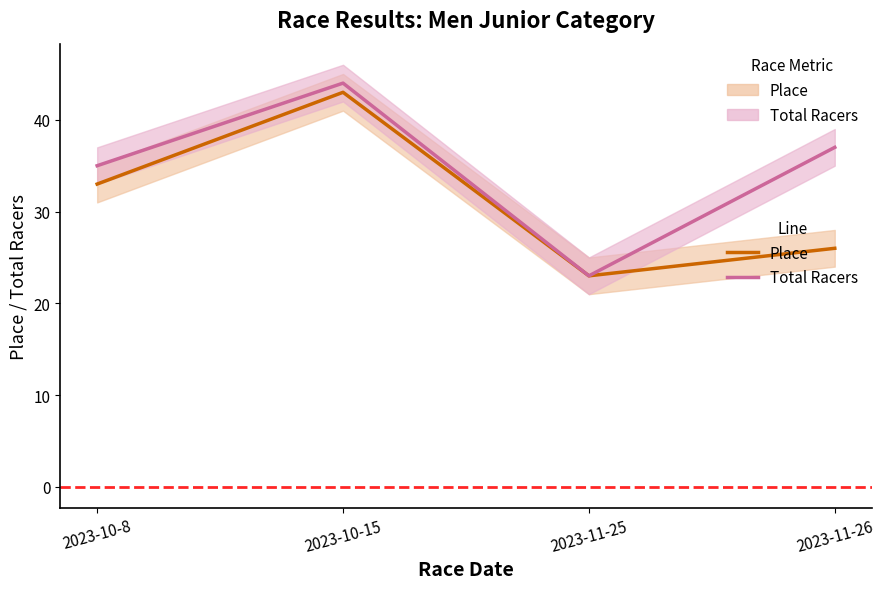

The Total Racers series shows 48 at 2023-10-8. True or false?

False